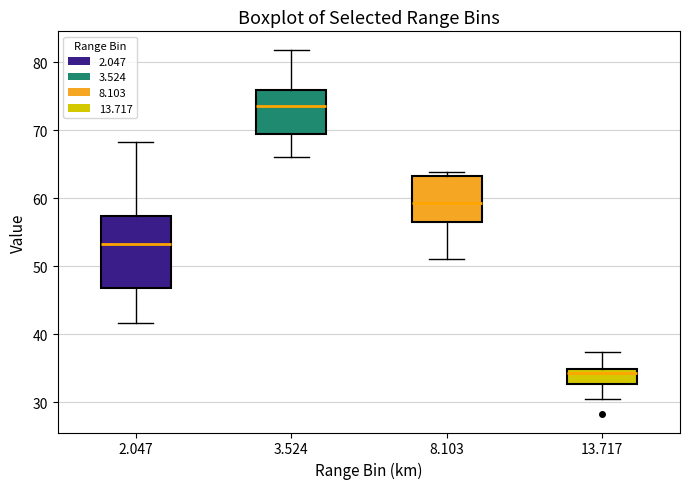

Where does the median line of the box at x = 2.047 sit on the y-axis? The values are not printed on the chart, so give them approximately, as read against the axis.

53